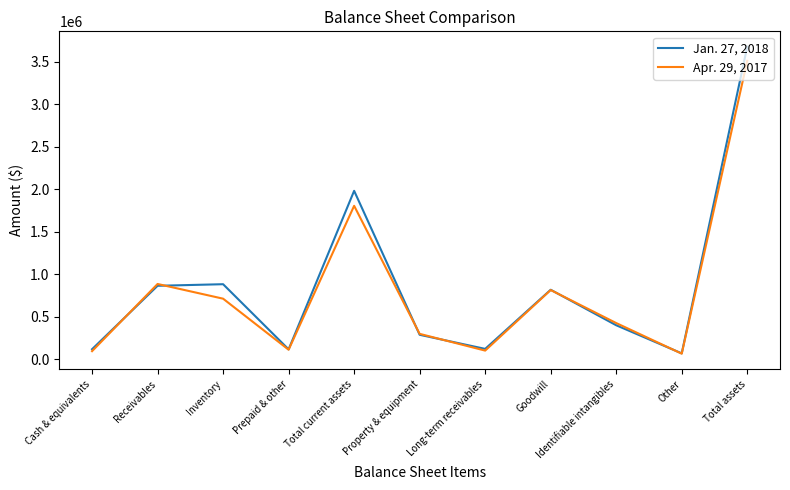

How many lines are shown in the chart?

2